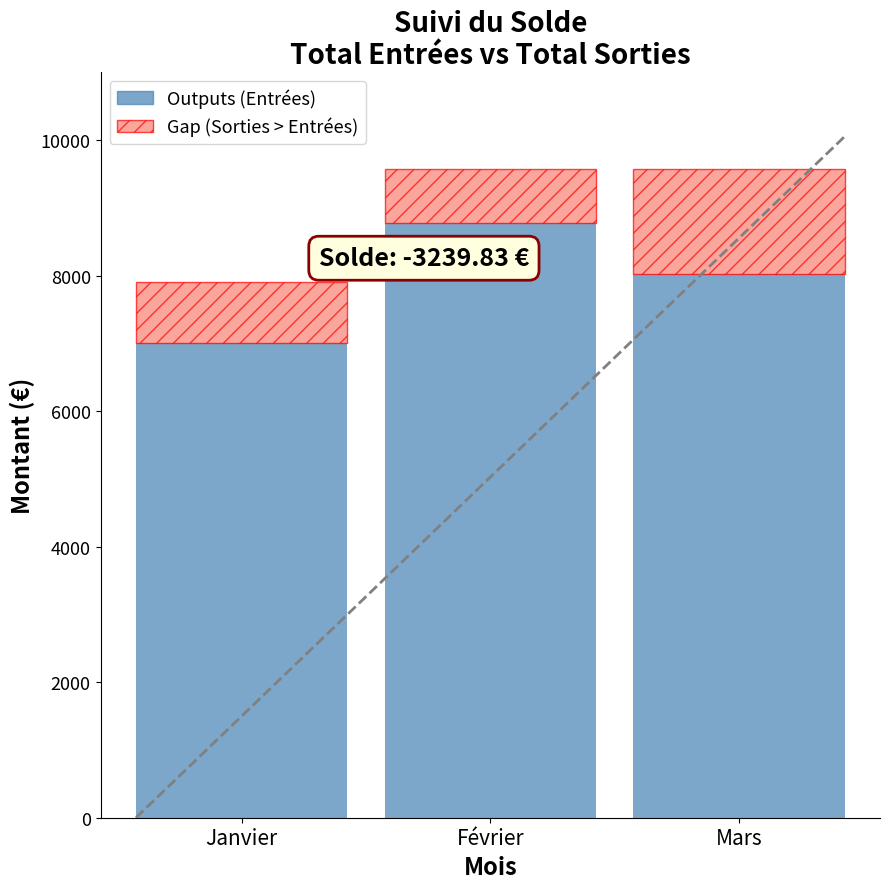

Is it true that the value at Mars is 8021?

True